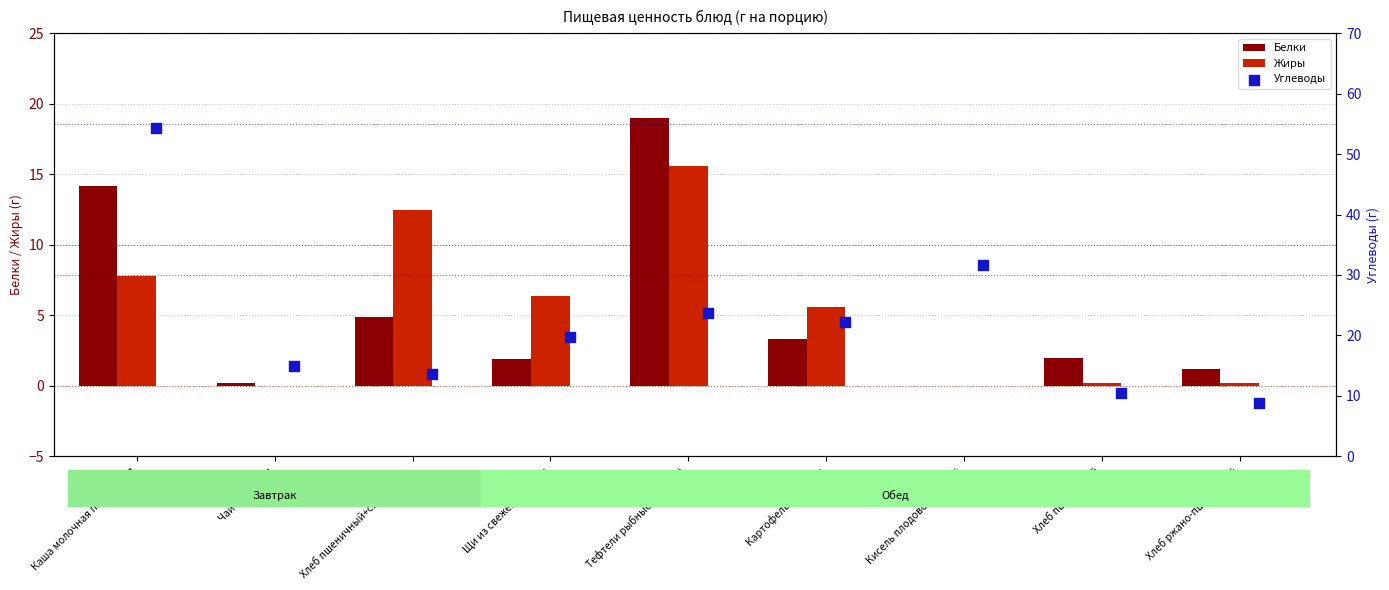

What is the highest value of the Жиры series?

15.6